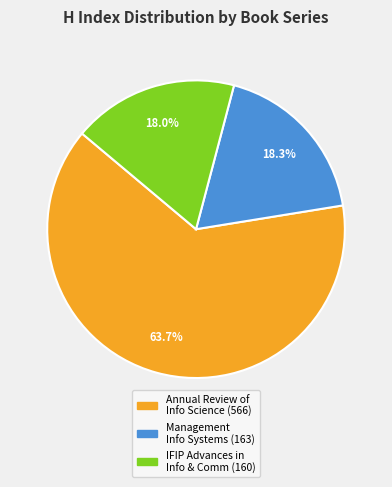

Is there a majority slice in this chart?

Yes